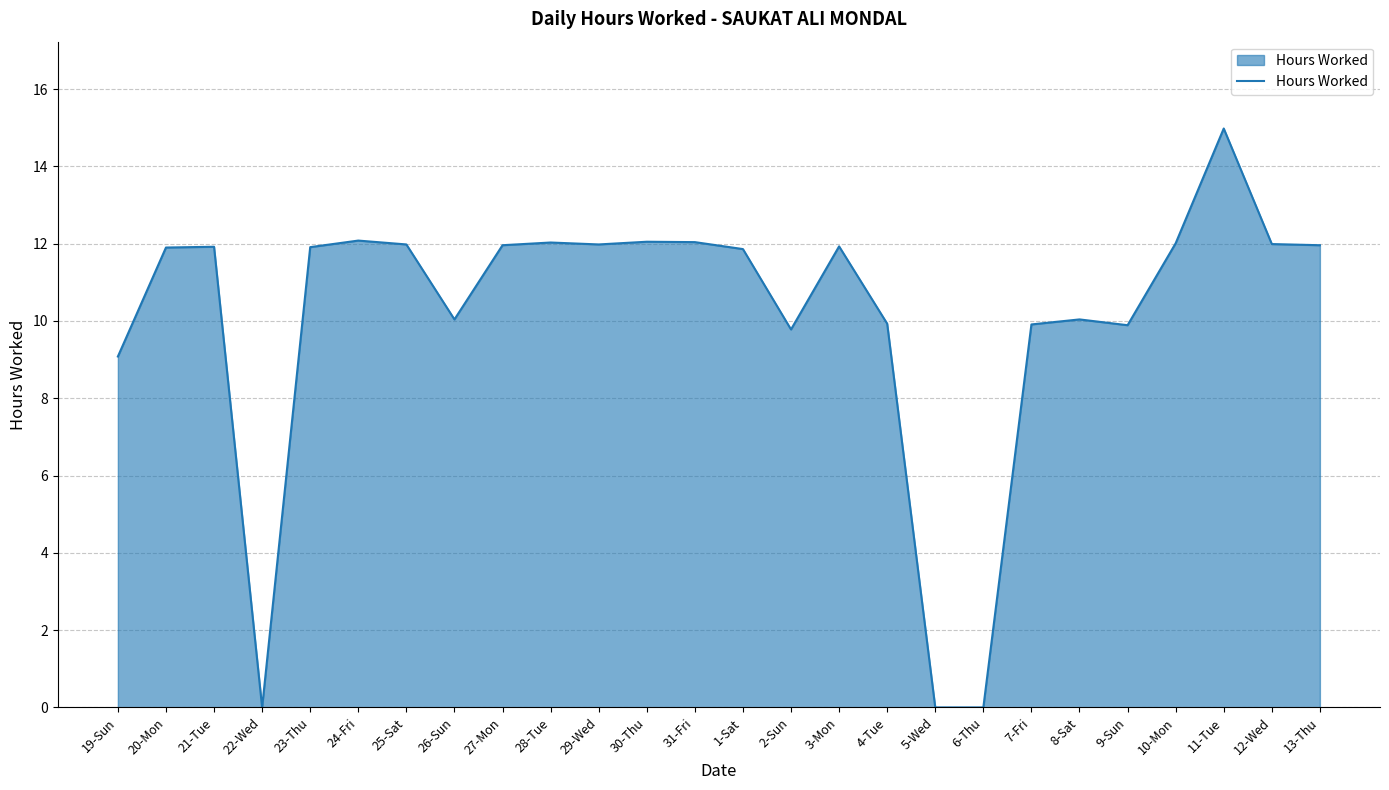

What is the difference between the maximum and minimum values?

15.0